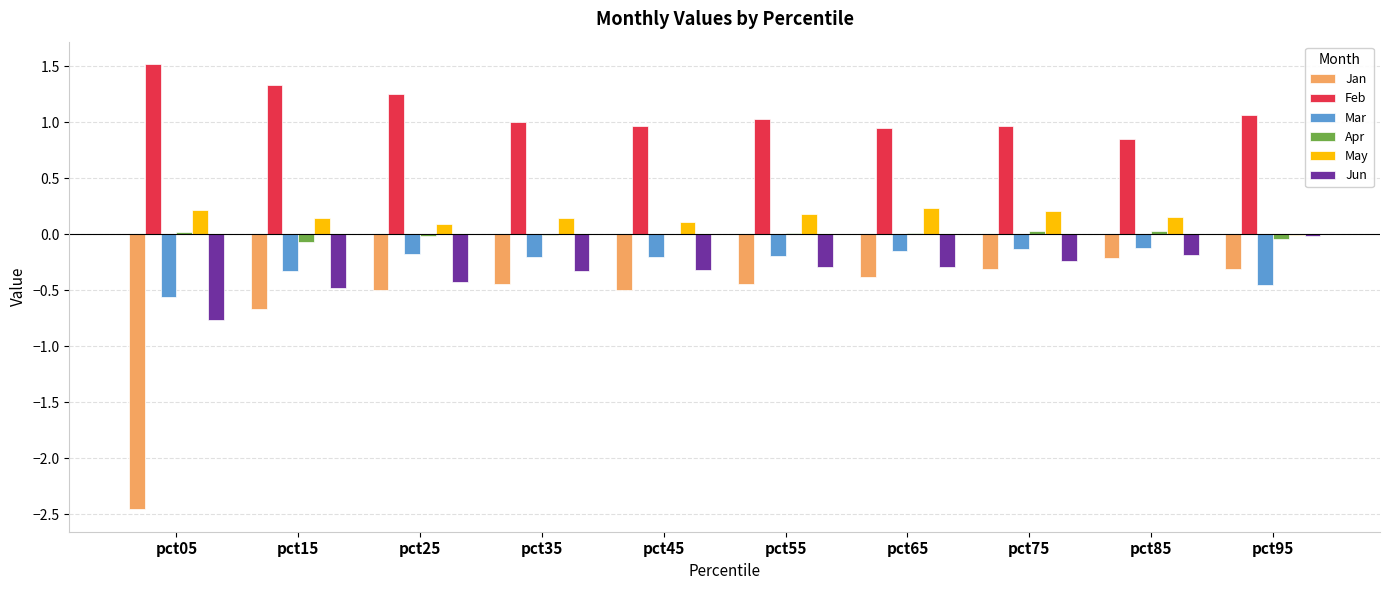

Which series has the largest total across all categories?

Feb